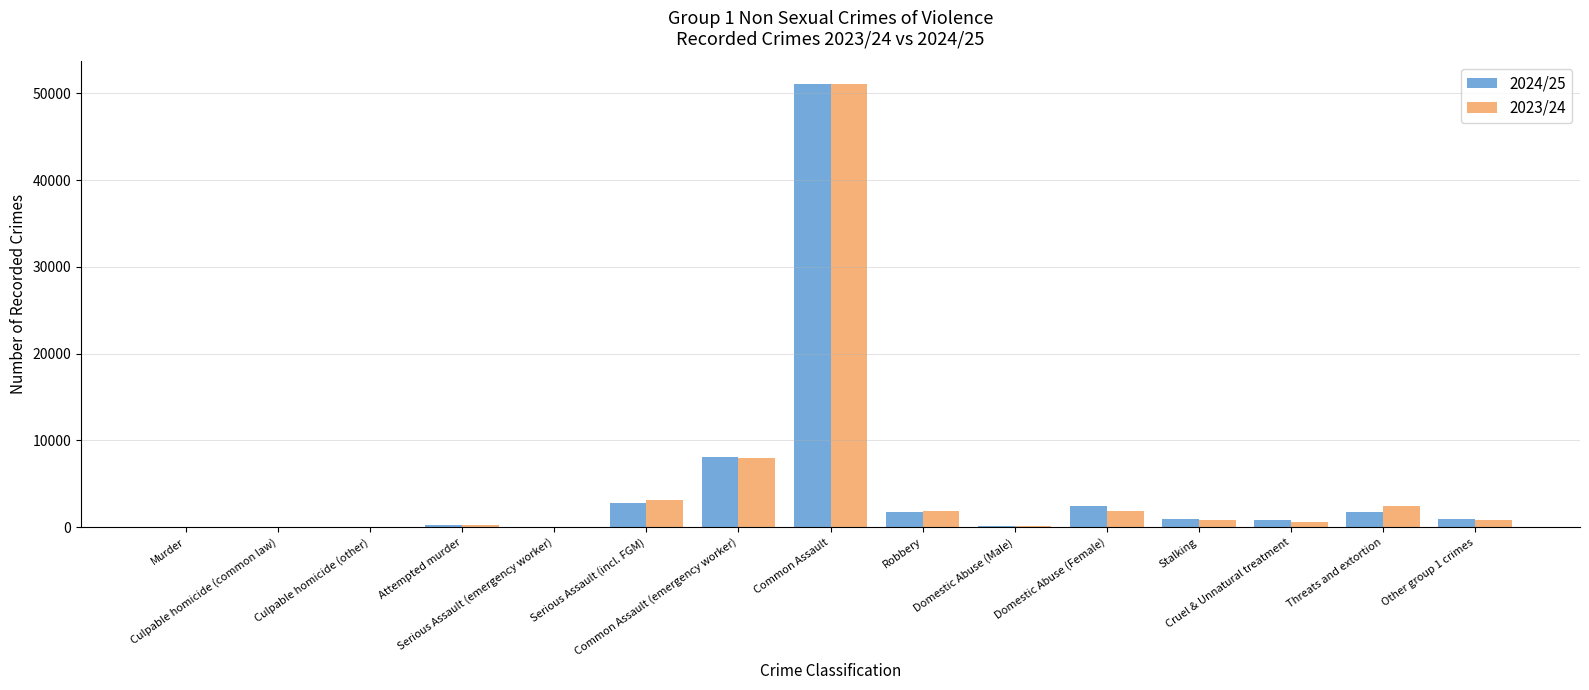

Reading right to left, list all the values displayed in this chart.

2024/25: 952	1750	776	973	2410	163	1782	51120	8110	2740	32	252	67	4	39
2023/24: 823	2403	605	872	1902	118	1916	51080	7962	3079	0	255	44	8	53